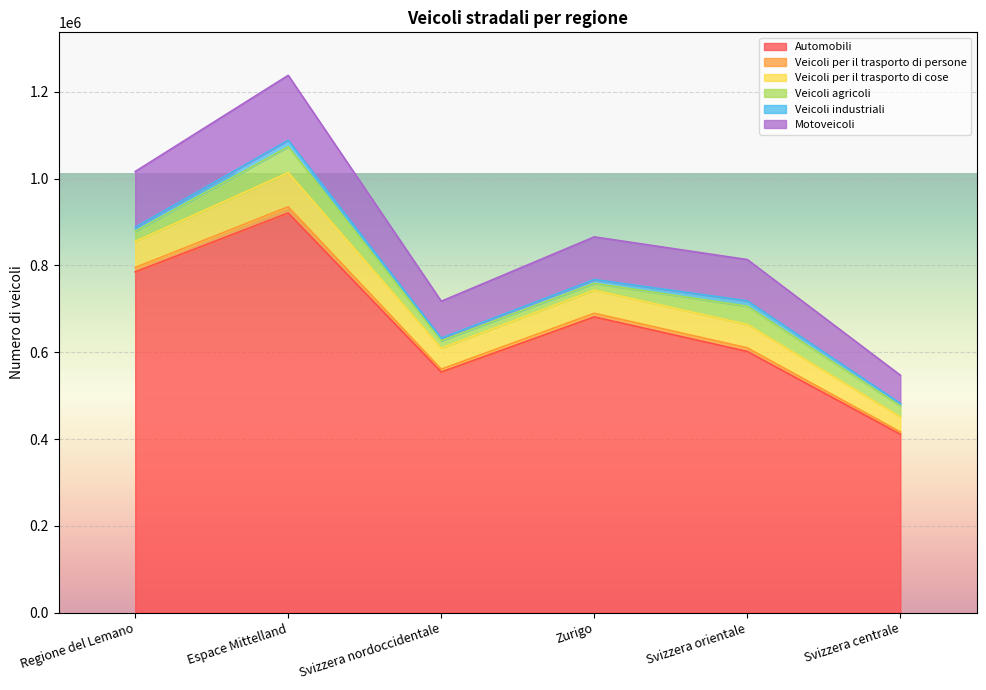

What are all the series names shown in the legend?

Automobili, Veicoli per il trasporto di persone, Veicoli per il trasporto di cose, Veicoli agricoli, Veicoli industriali, Motoveicoli